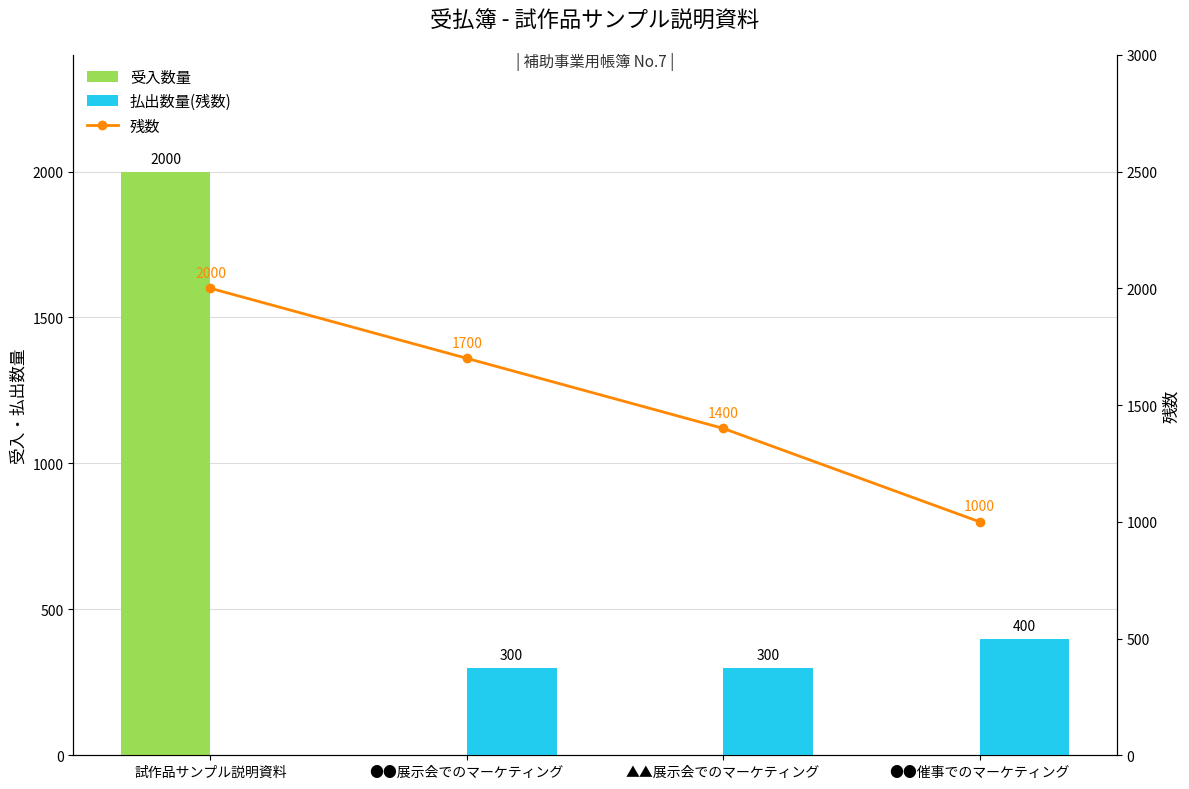

The value of 残数 at ▲▲展示会でのマーケティング is 1400. True or false?

True